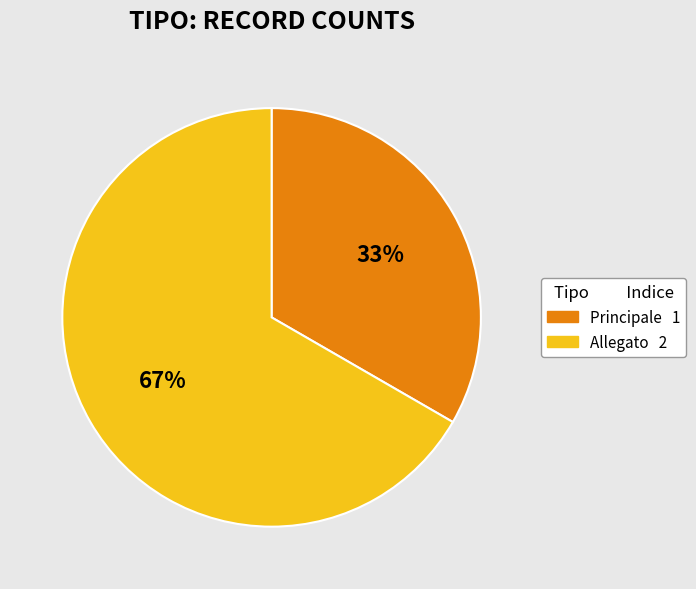

To the nearest percent, what is the combined percentage of Allegato and Principale?

100%